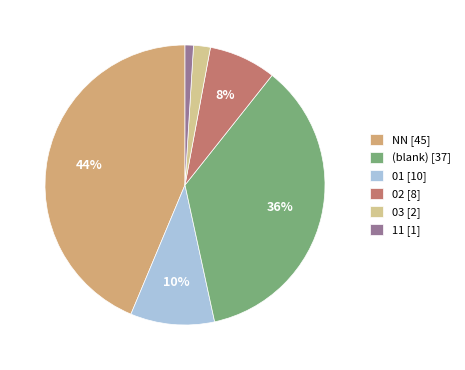

What percentage is the 03 [2] slice, to the nearest percent?

2%